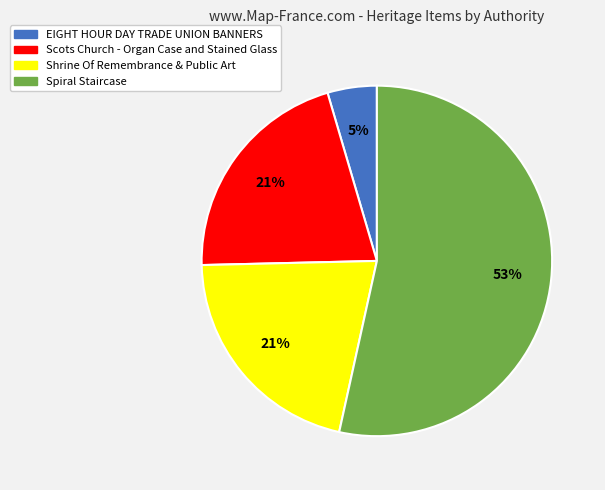

Does Scots Church - Organ Case and Stained Glass account for over 50% of the chart?

No